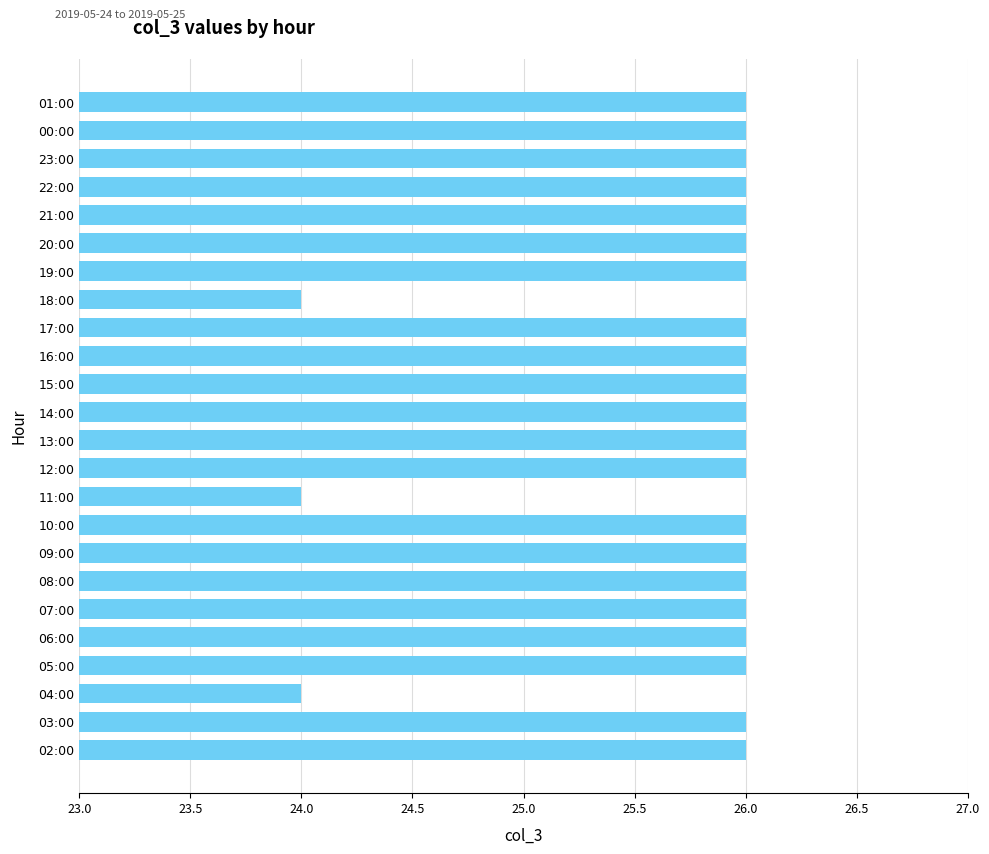

Approximately how many times larger is the value at 15:00 compared to 05:00?

1.0